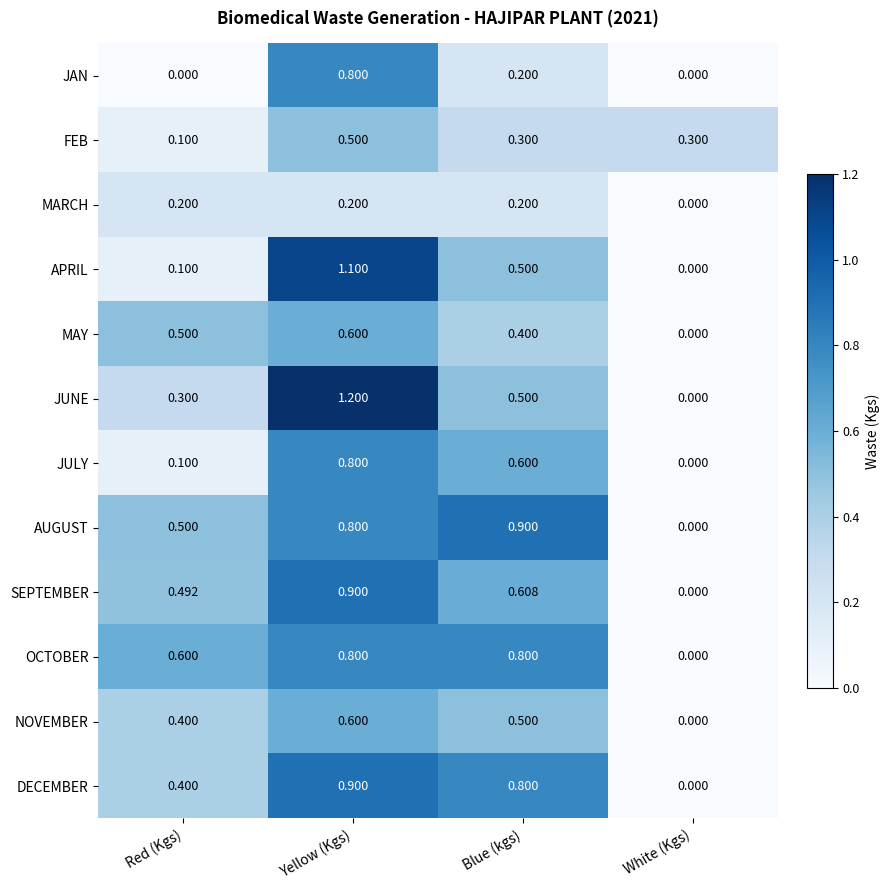

Where is AUGUST nearest to the value 0?

White (Kgs)